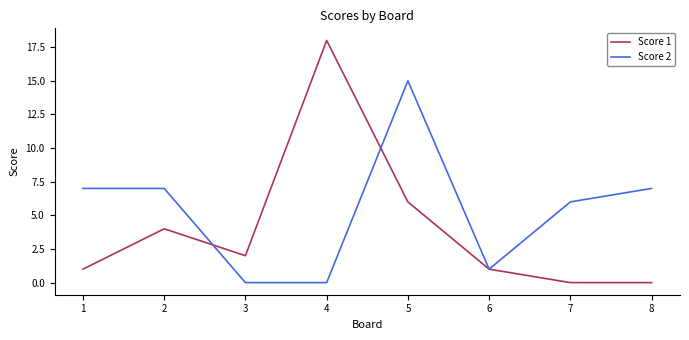

What is the sum of all Score 2 values?

43